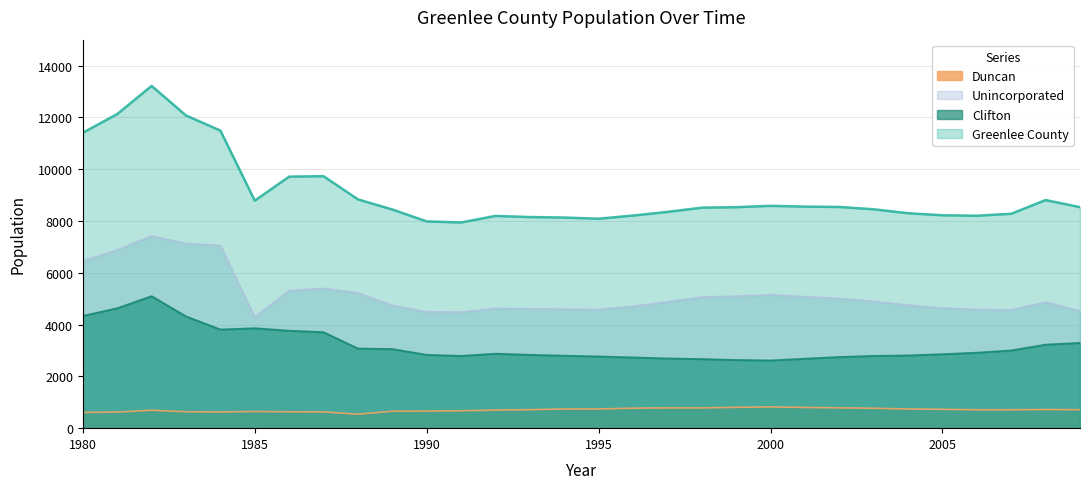

How many interior local valleys does the Unincorporated series have?

4